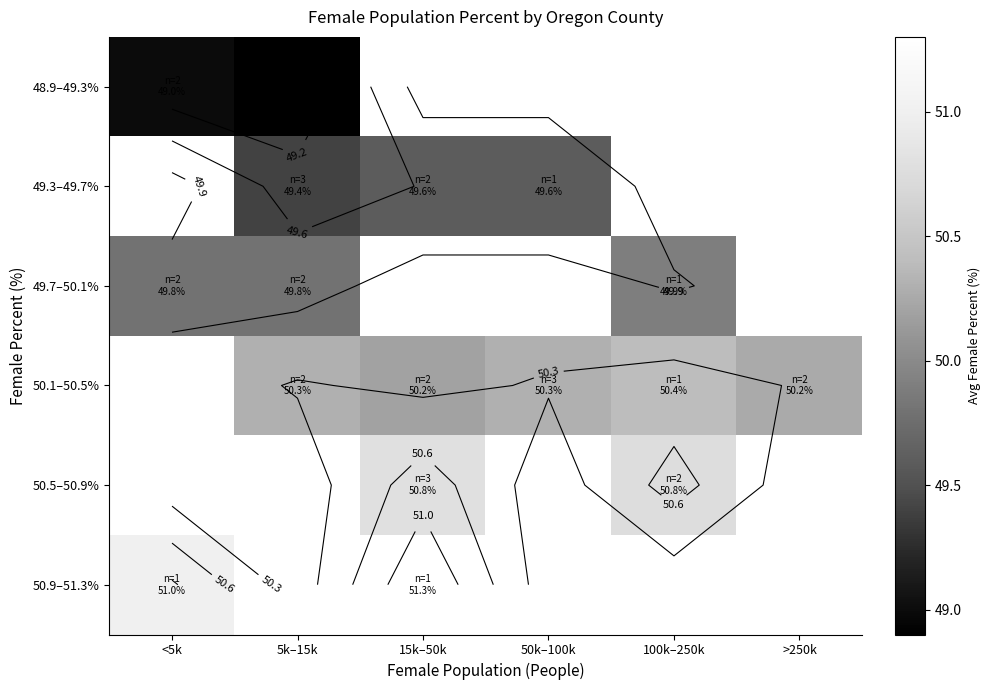

At how many categories does at least one series exceed 49?

6